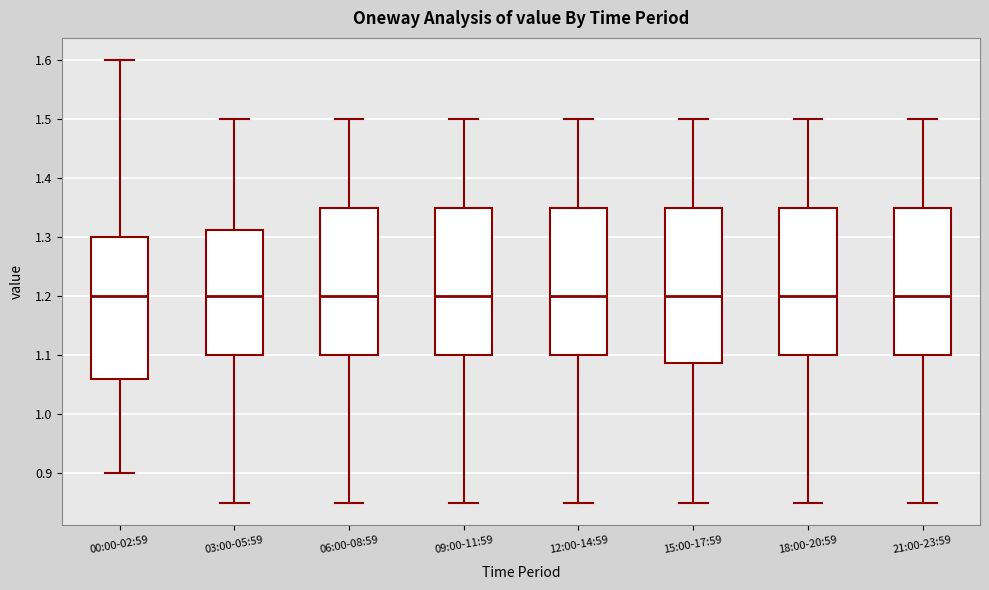

Reading left to right, read every box against the y-axis: the position of its median line, the range the box covers, and the ends of its whiskers. The values are not printed on the chart, so give them approximately, as read against the axis.

00:00-02:59: median 1.20, box 1.06 to 1.30, whiskers 0.90 to 1.60
03:00-05:59: median 1.20, box 1.10 to 1.31, whiskers 0.85 to 1.50
06:00-08:59: median 1.20, box 1.10 to 1.35, whiskers 0.85 to 1.50
09:00-11:59: median 1.20, box 1.10 to 1.35, whiskers 0.85 to 1.50
12:00-14:59: median 1.20, box 1.10 to 1.35, whiskers 0.85 to 1.50
15:00-17:59: median 1.20, box 1.09 to 1.35, whiskers 0.85 to 1.50
18:00-20:59: median 1.20, box 1.10 to 1.35, whiskers 0.85 to 1.50
21:00-23:59: median 1.20, box 1.10 to 1.35, whiskers 0.85 to 1.50